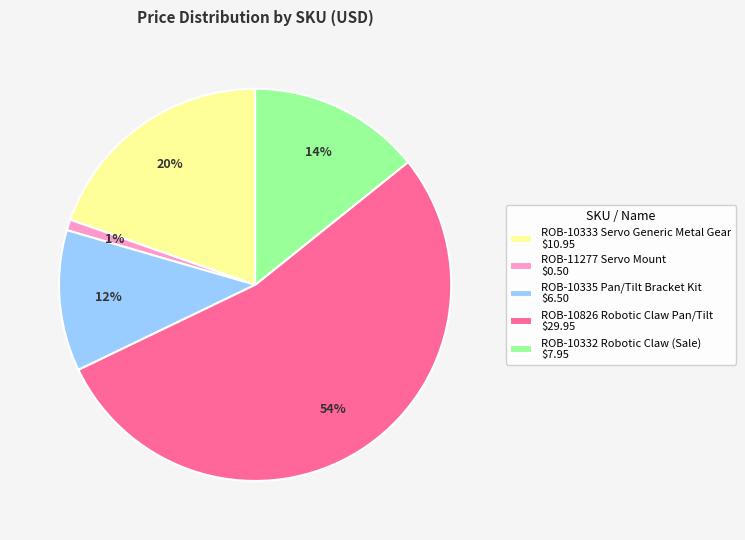

Does ROB-10826 Robotic Claw Pan/Tilt represent more than half of the total?

Yes